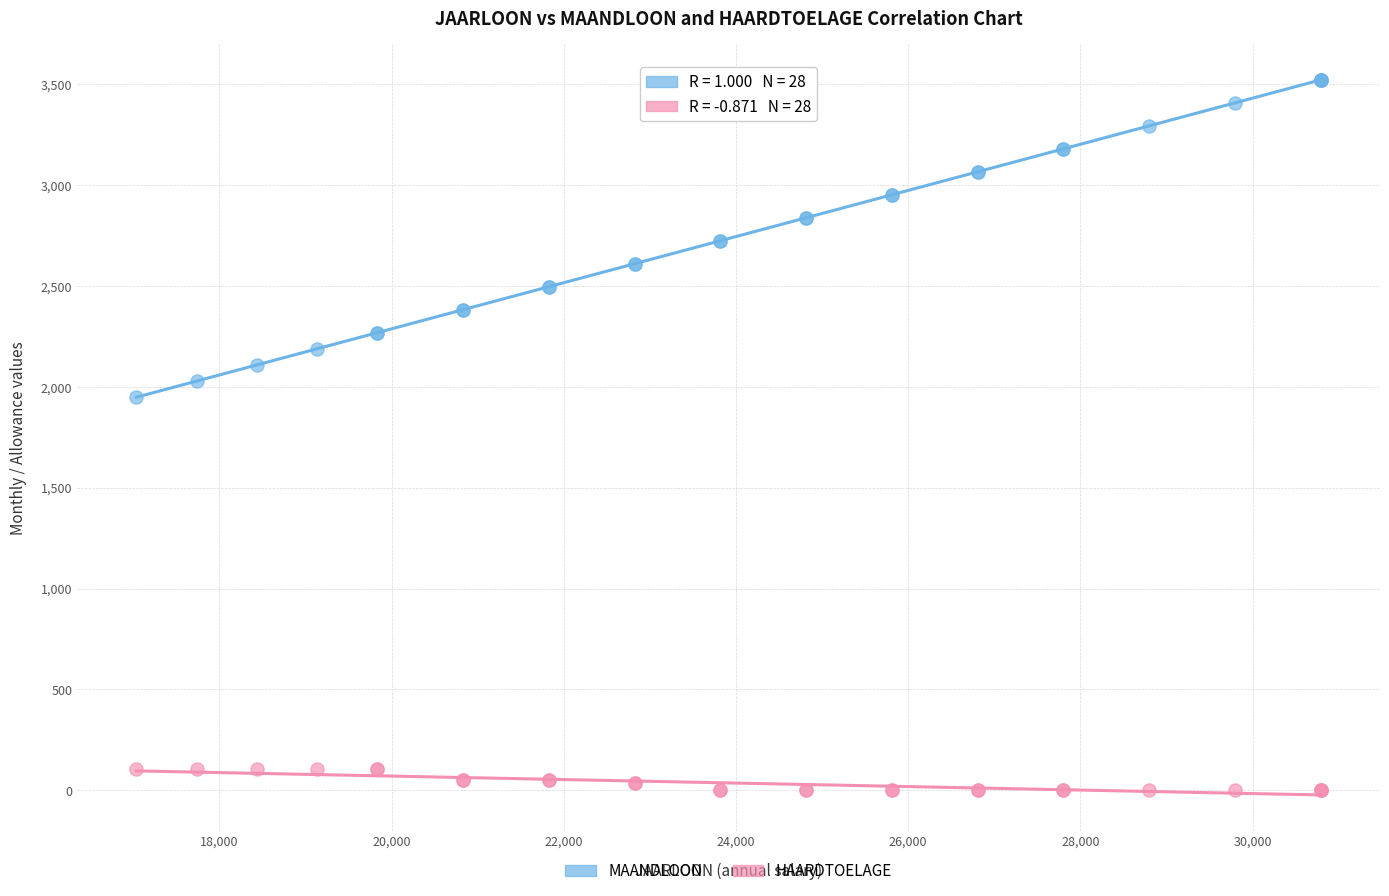

What are all the series names shown in the legend?

MAANDLOON, HAARDTOELAGE